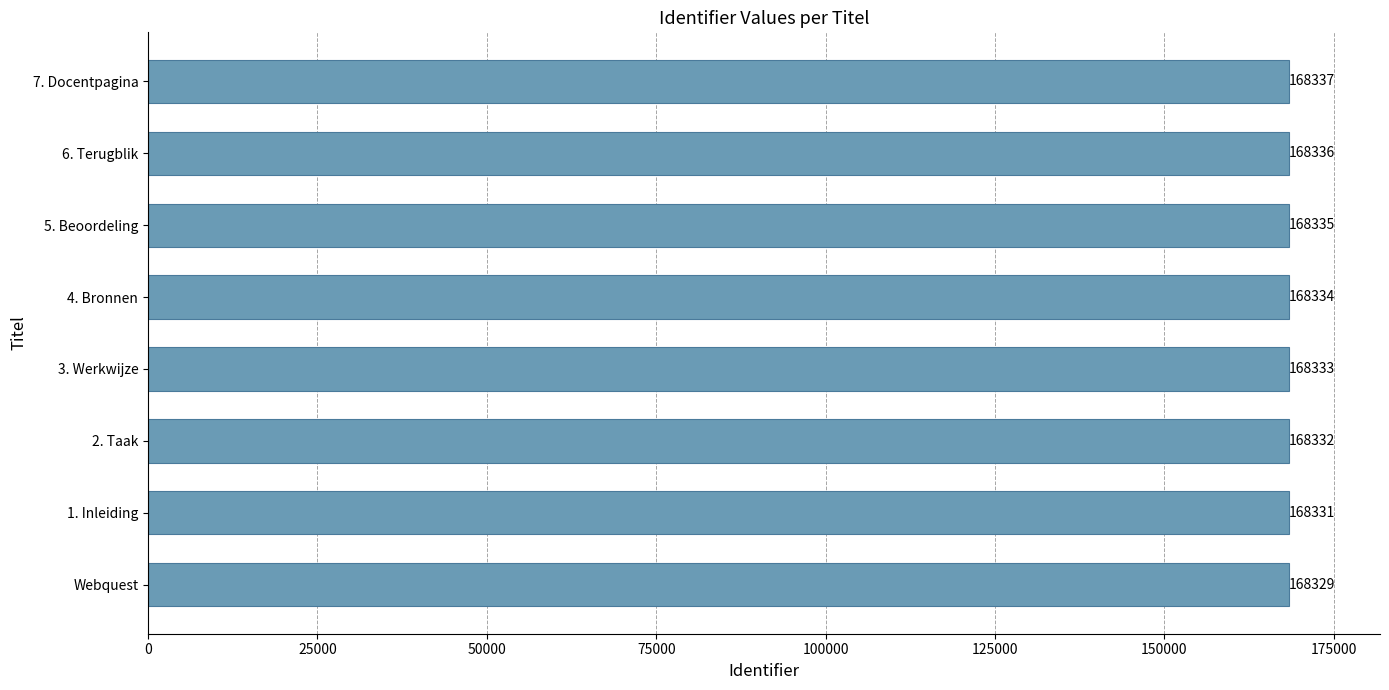

How many bars are there in total?

8